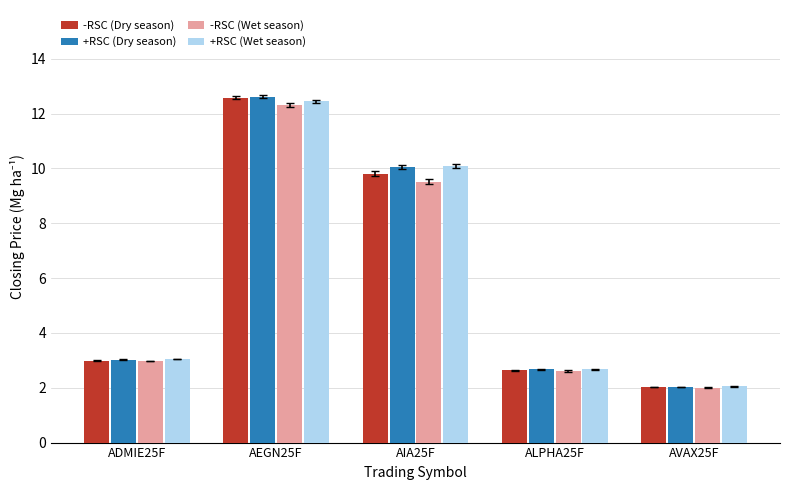

How many series are shown in this chart?

4